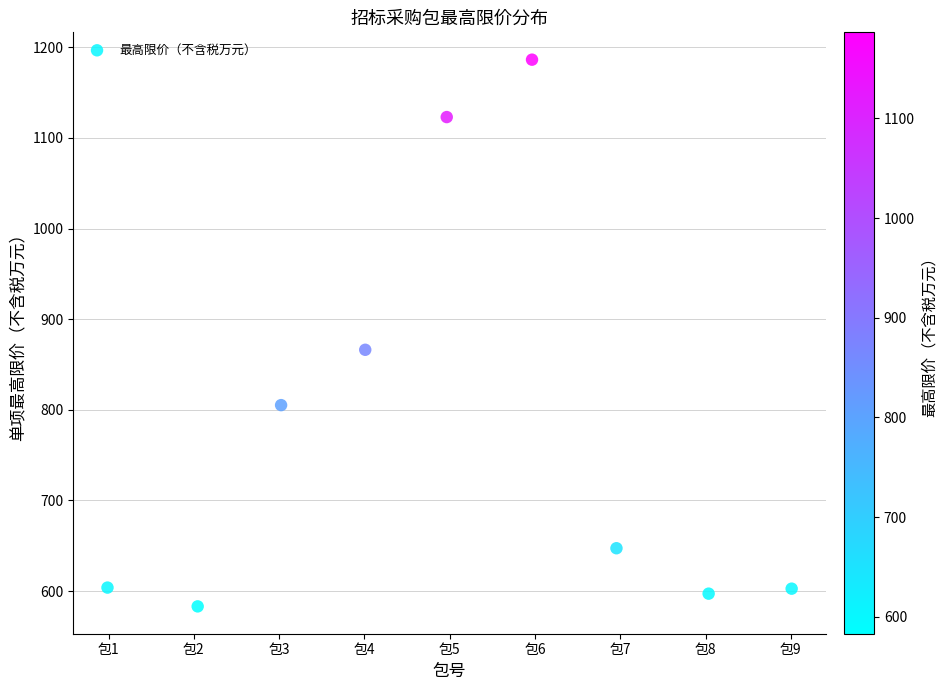

What Y value in the scatter plot is closest to 884?

866.2